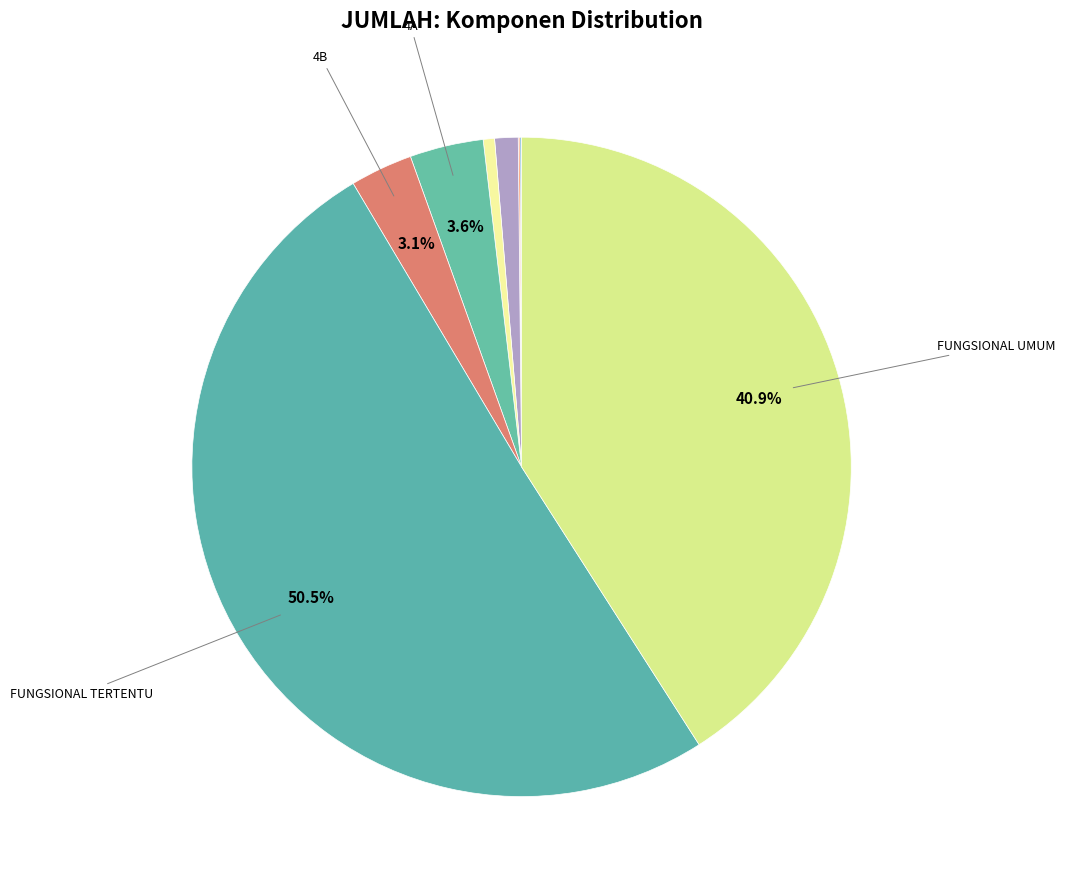

To the nearest percent, what is the average slice percentage?

11%